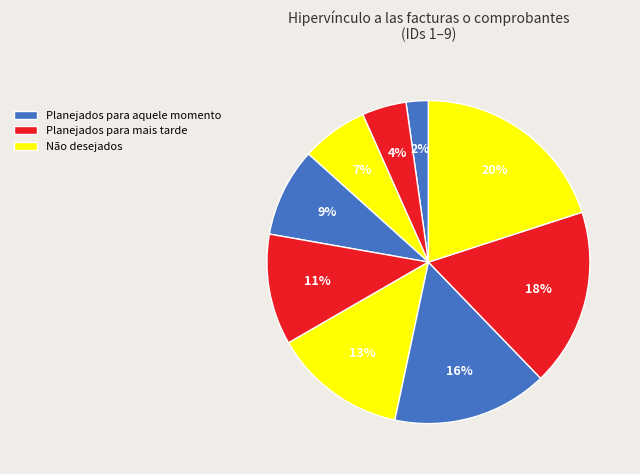

How many segments does this pie chart have?

9